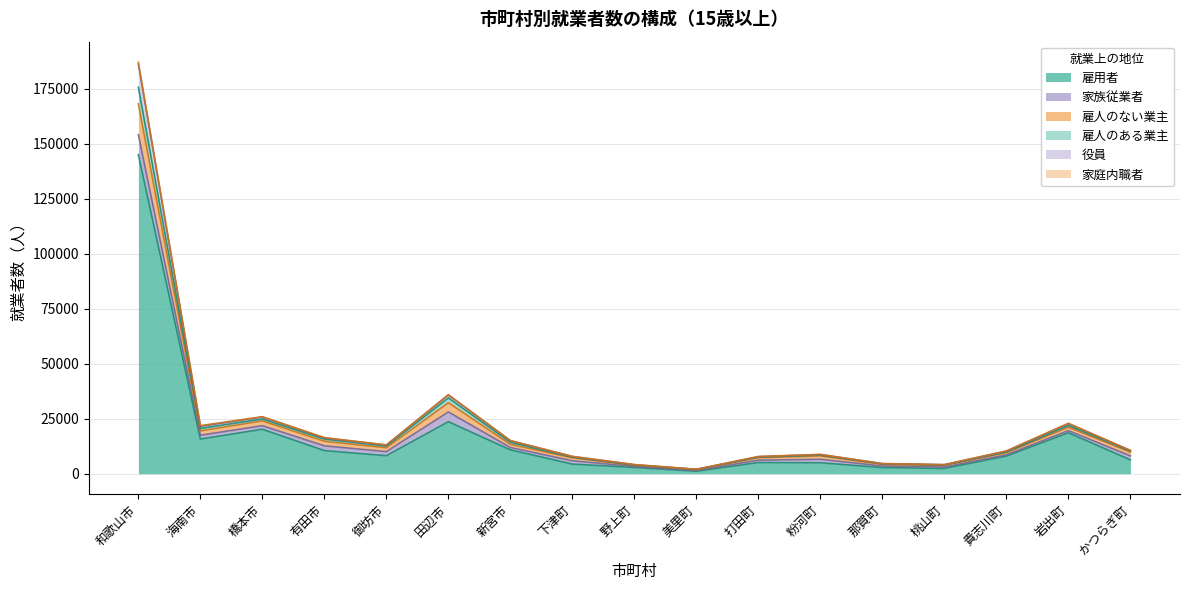

What is the sum of all 雇用者 values?

290997